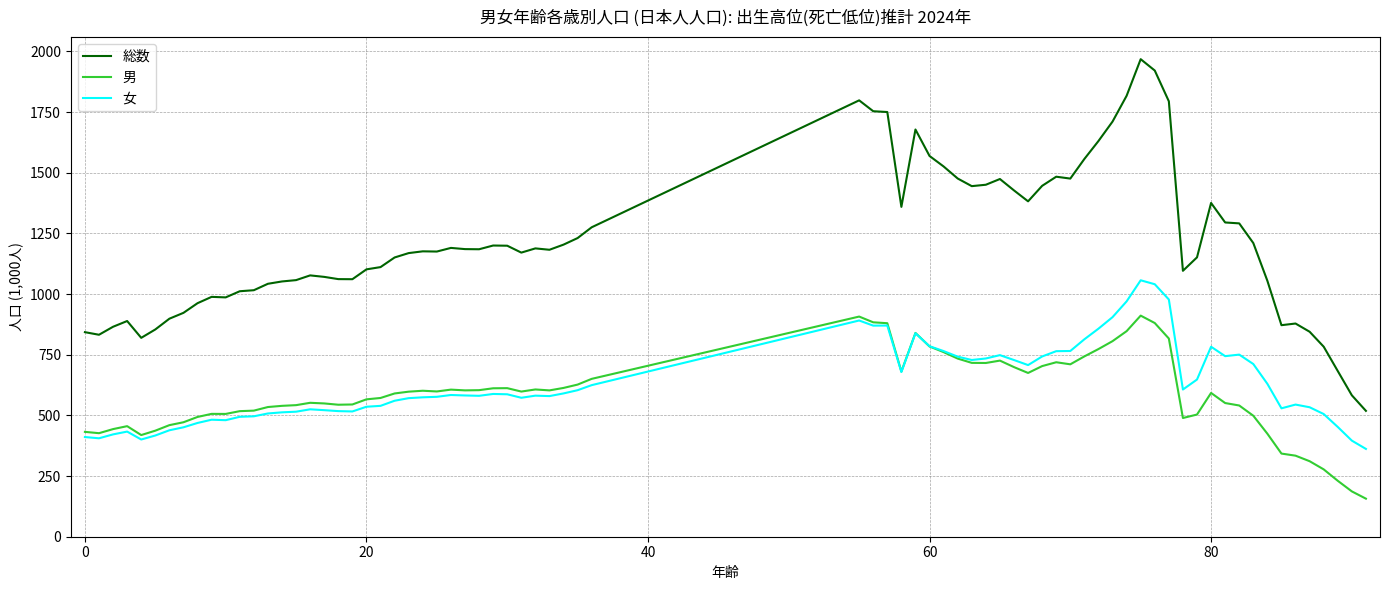

Which series has the largest total across all categories?

総数